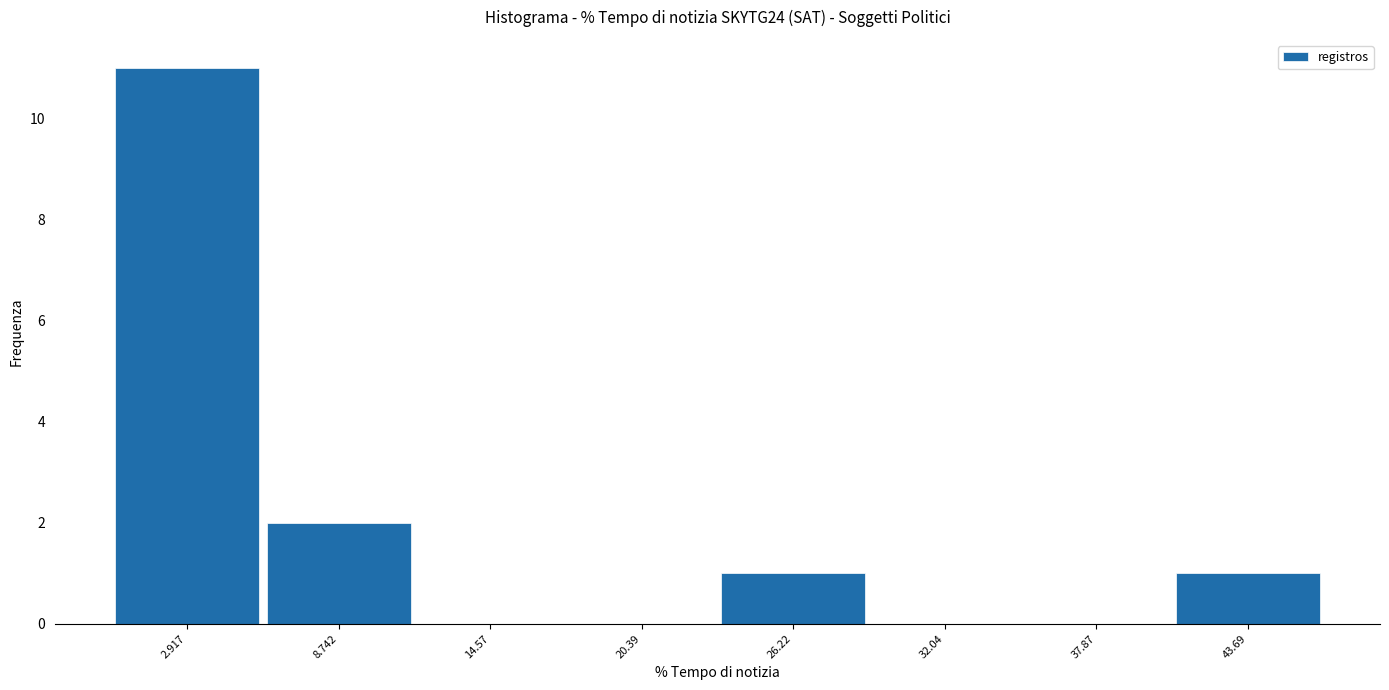

How tall is the bar that spans 41 to 47 on the x-axis? Neither the bar edges nor the heights are printed on the chart, so give them approximately, as read against the axes.

1